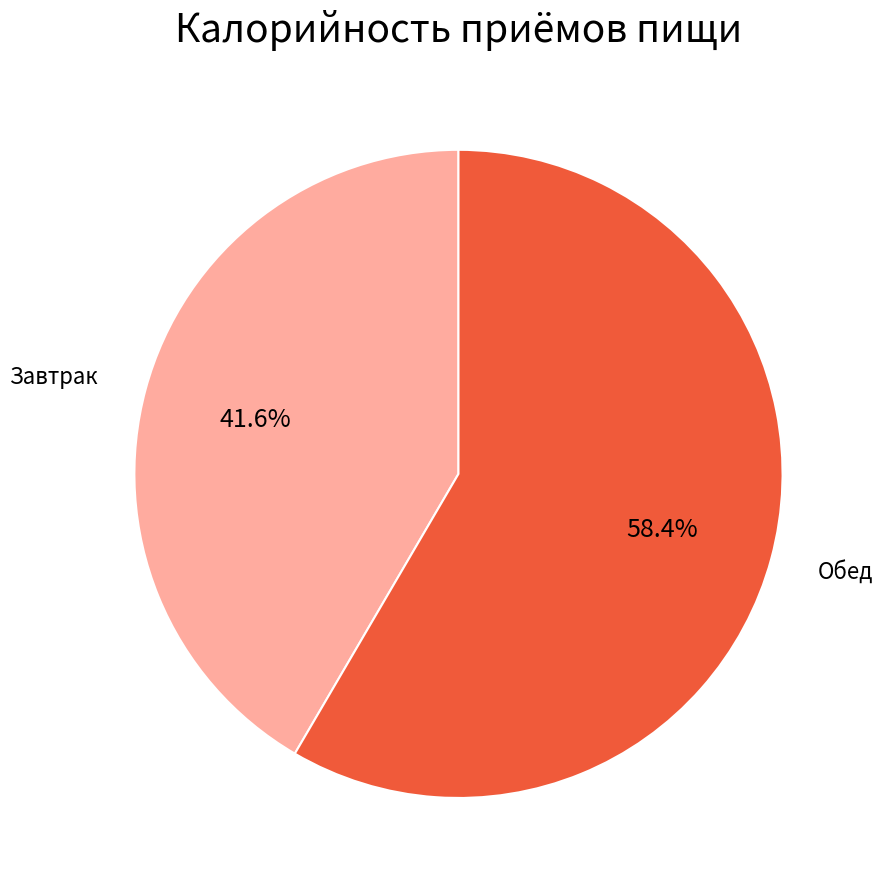

Is there a majority slice in this chart?

Yes